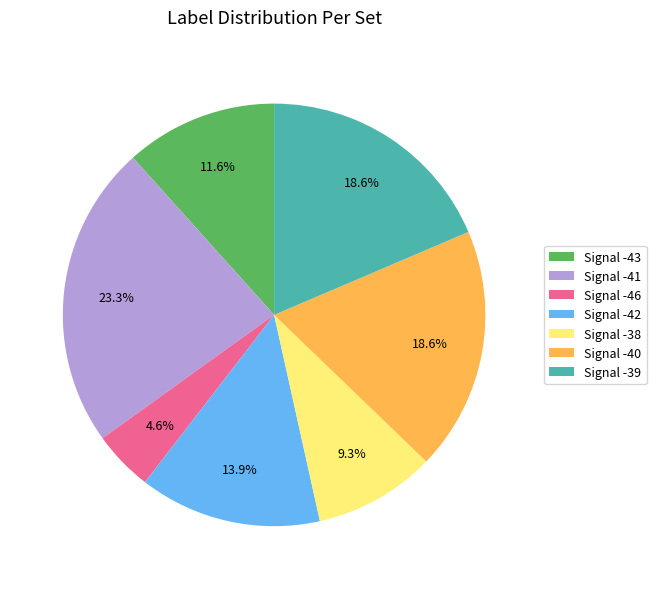

Is Signal -41 the majority of the pie?

No